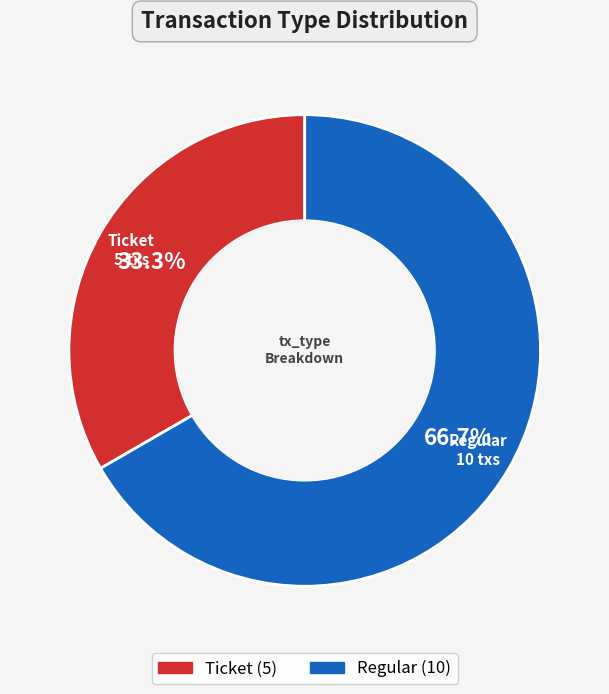

Does any single category account for the majority?

Yes